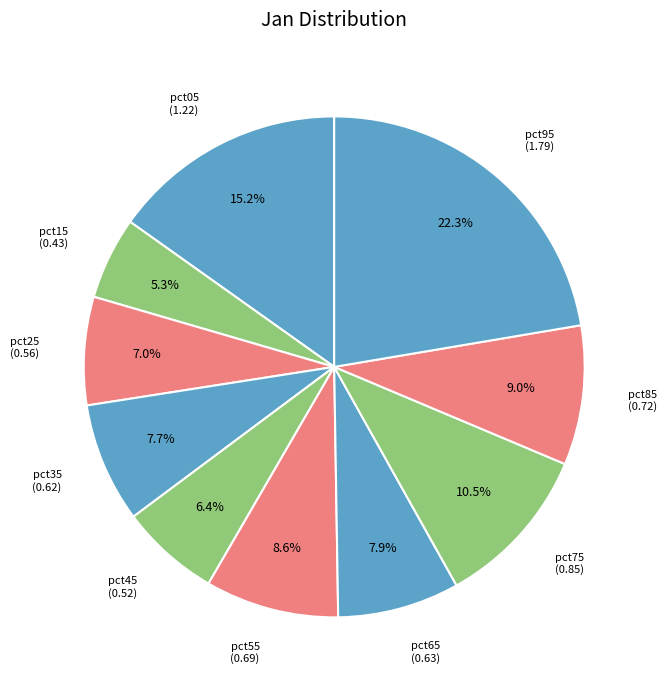

Count the number of slices in the pie.

10